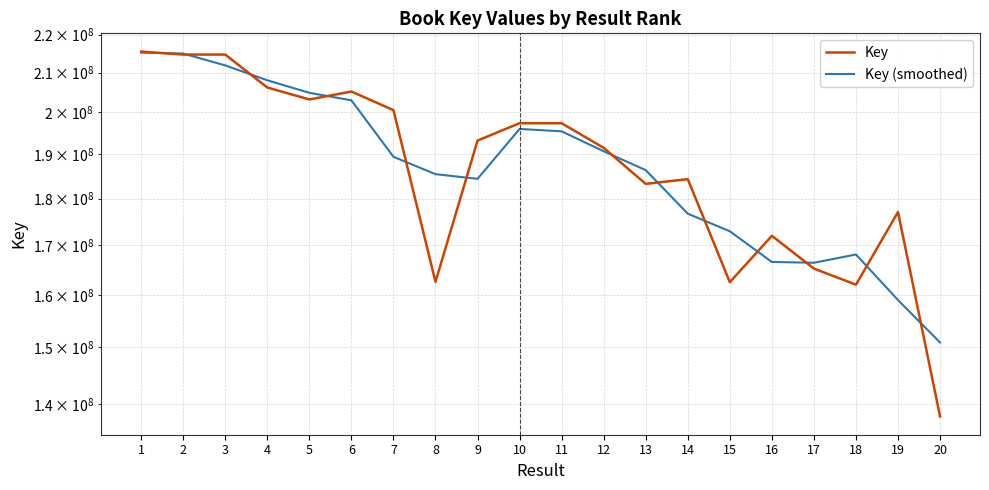

Reading left to right, list all the values displayed in this chart.

Key: 1=215474769	2=214688478	3=214688429	4=206203553	5=203211896	6=205194186	7=200570837	8=162548525	9=193241317	10=197387008	11=197386969	12=191519857	13=183256928	14=184329613	15=162488940	16=171973921	17=165207803	18=161986203	19=177057706	20=137851869
Key (smoothed): 1=215212672	2=214950558	3=211860153	4=208034626	5=204869878	6=202992306	7=189437849	8=185453559	9=184392283	10=196005098	11=195431278	12=190721251	13=186368799	14=176691827	15=172930824	16=166556888	17=166389309	18=168083904	19=158965259	20=150920481